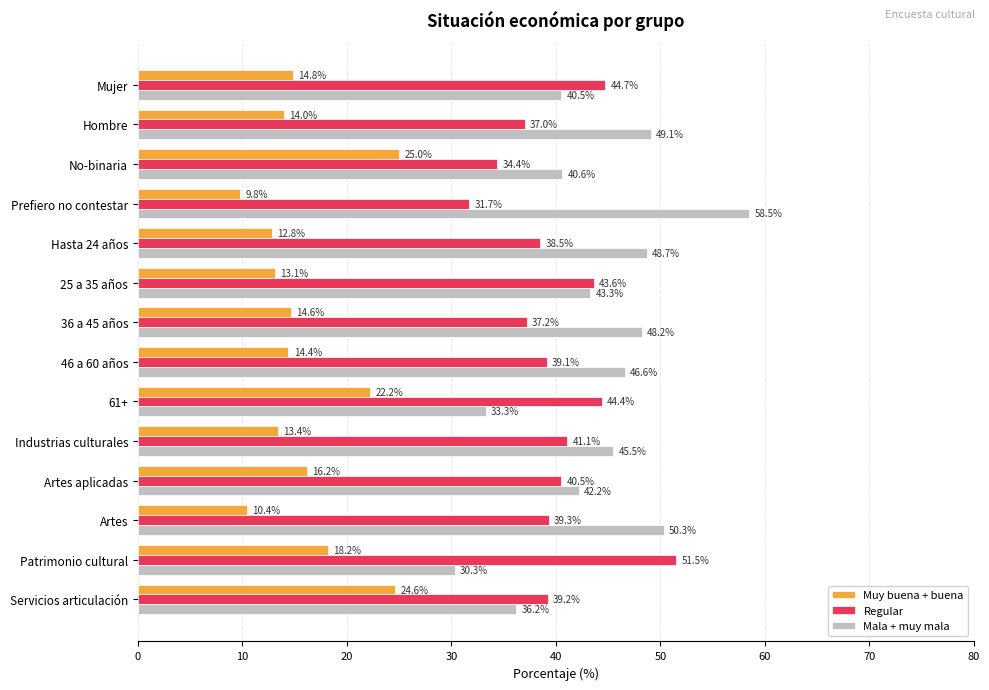

How many data points does each series have?

14